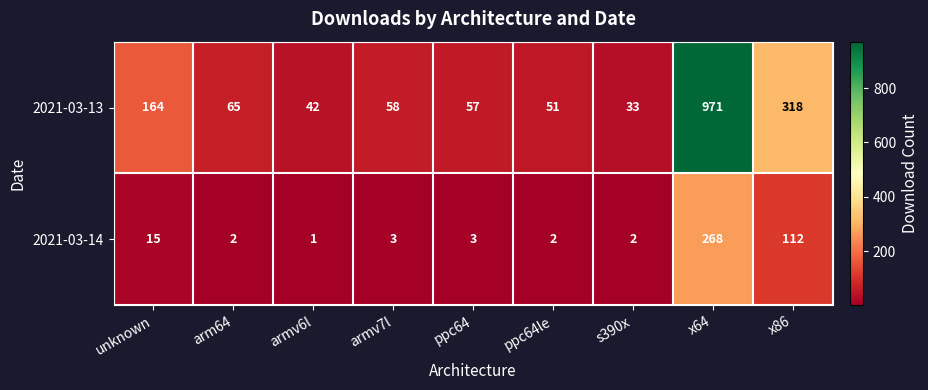

List the series in order of their overall mean, highest first.

2021-03-13, 2021-03-14